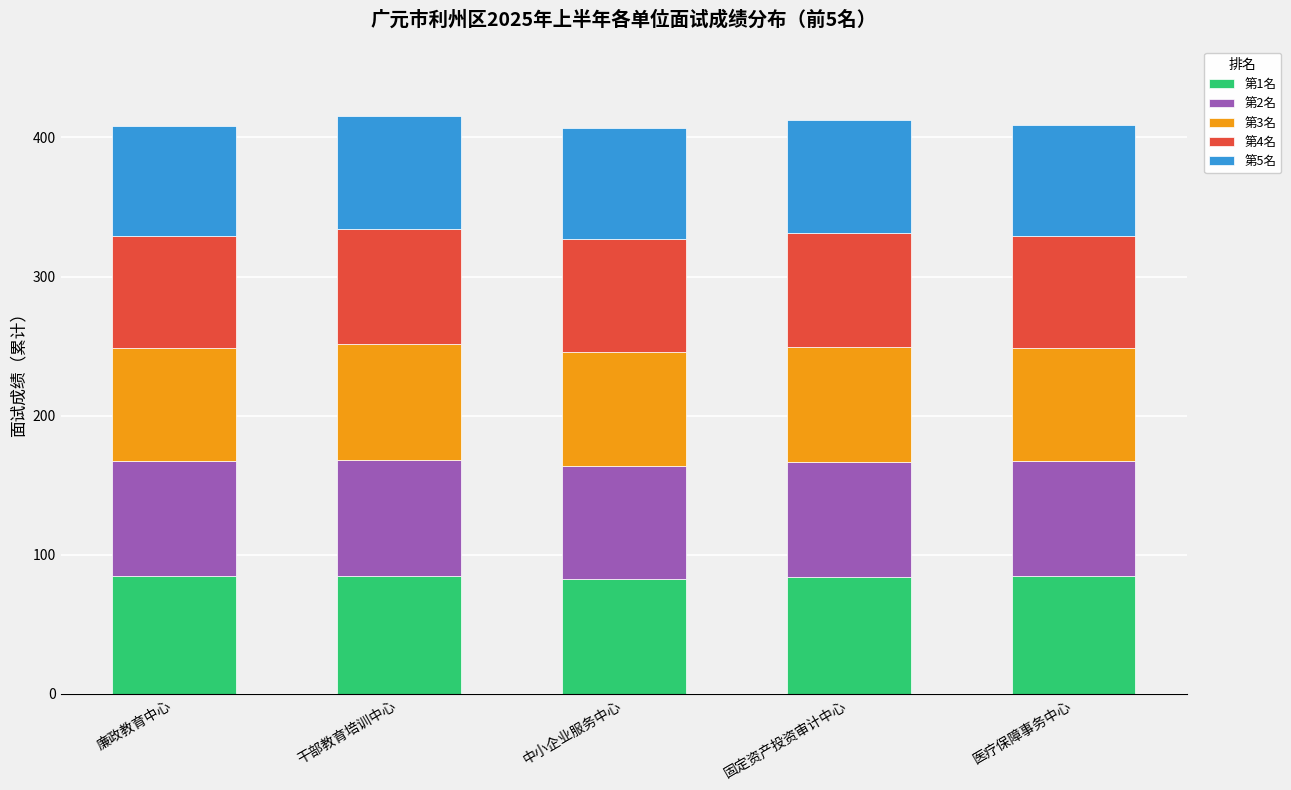

The 第1名 series shows 82.1 at 中小企业服务中心. True or false?

True